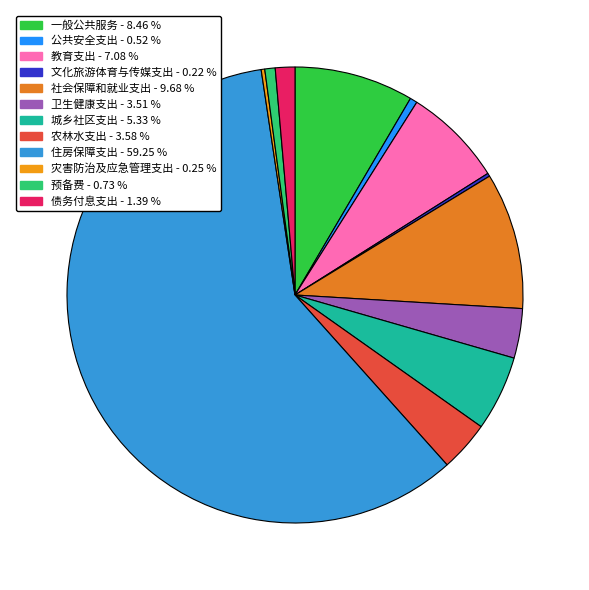

Is there any slice that represents more than half of the pie?

Yes